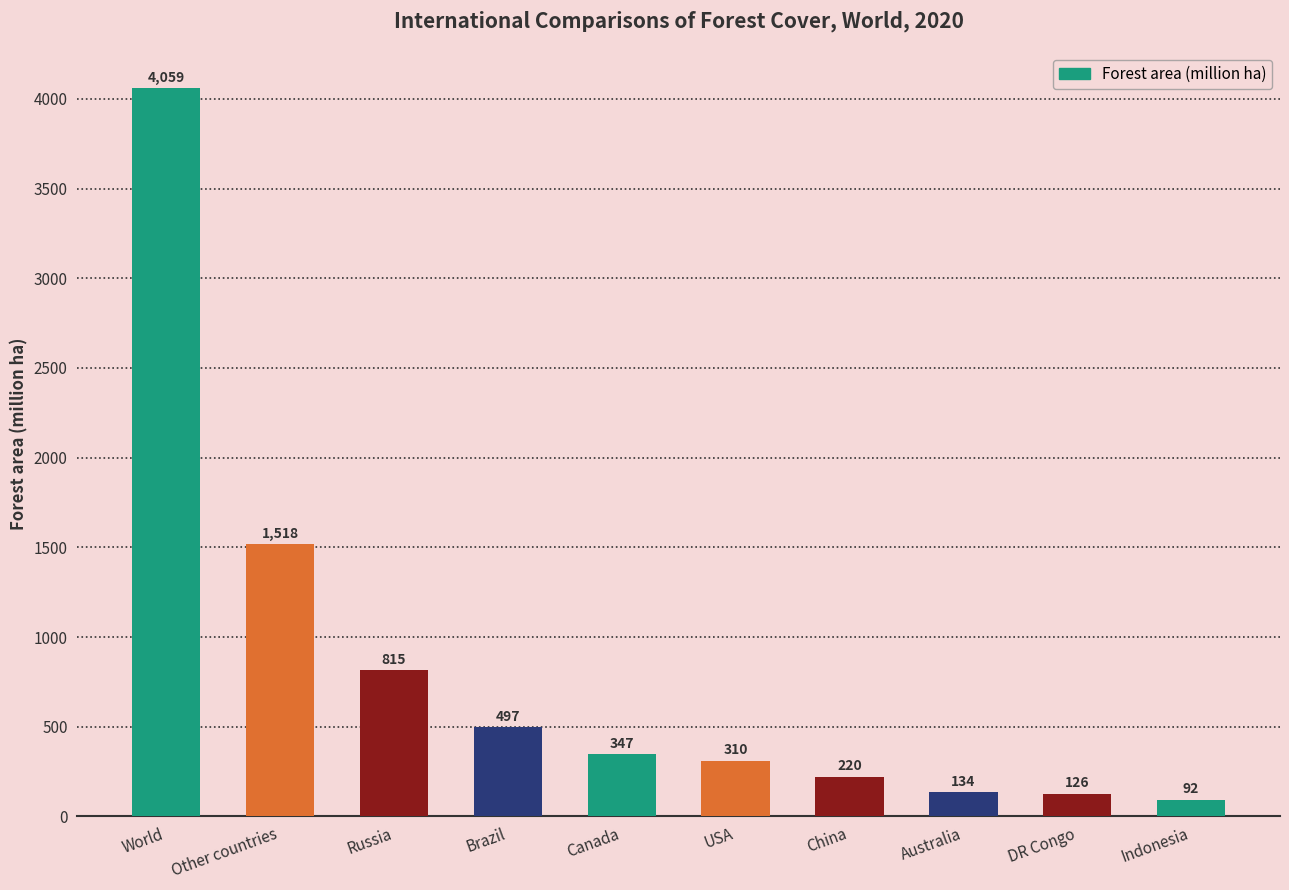

Count the number of data series in this chart.

1